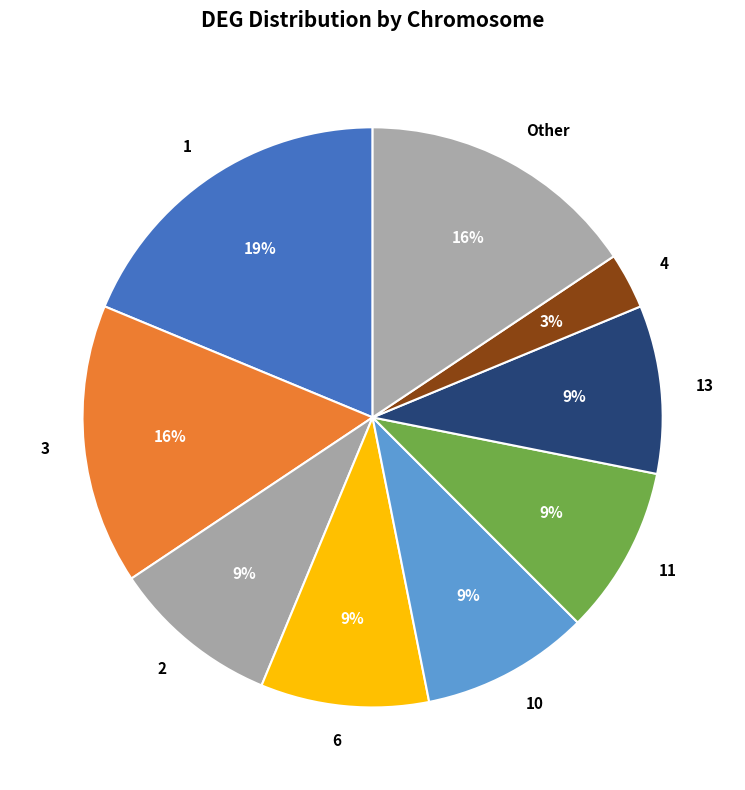

Does any single category account for the majority?

No